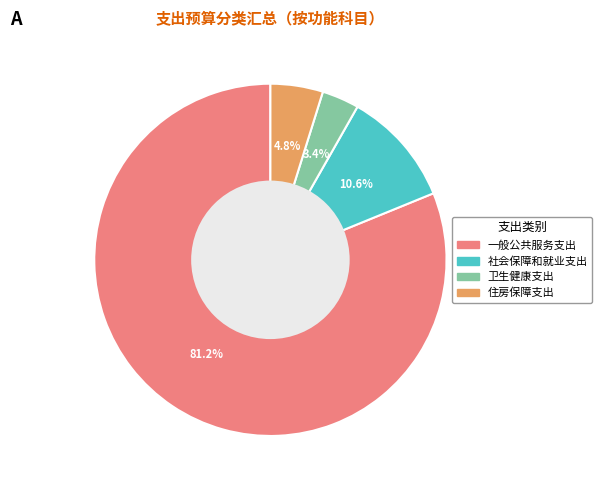

What is the majority slice?

一般公共服务支出